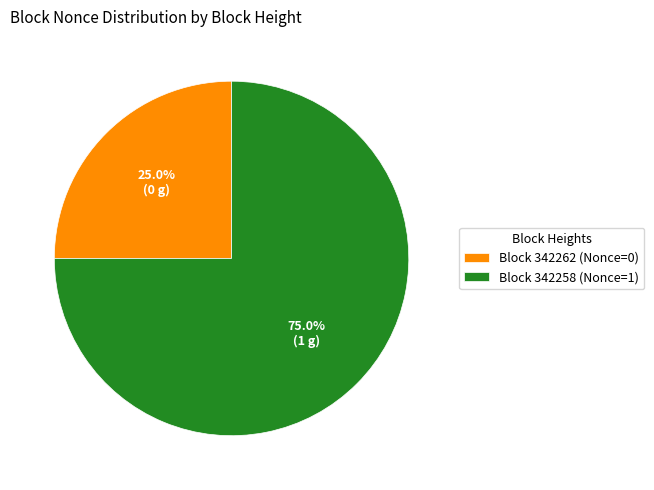

What is the ratio of the value at Block 342262 (Nonce=0) to the value at Block 342258 (Nonce=1)?

0.3